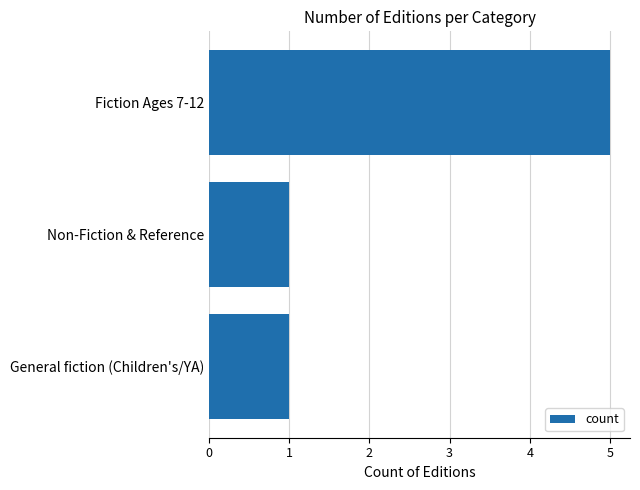

The value at Fiction Ages 7-12 is 5. True or false?

True